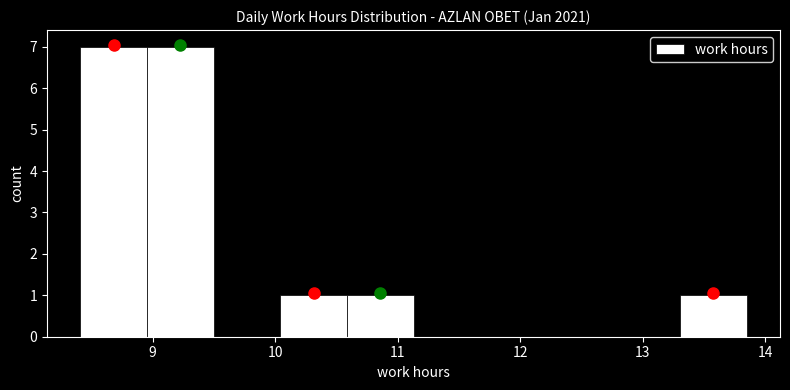

Reading left to right, transcribe this chart: for each bar, give the range it covers on the x-axis and its height. Neither the bar edges nor the heights are printed on the chart, so give them approximately, as read against the axes.

8.4 to 9.0: 7
9.0 to 9.5: 7
9.5 to 10.0: 0
10.0 to 10.6: 1
10.6 to 11.1: 1
11.1 to 11.7: 0
11.7 to 12.2: 0
12.2 to 12.8: 0
12.8 to 13.3: 0
13.3 to 13.9: 1